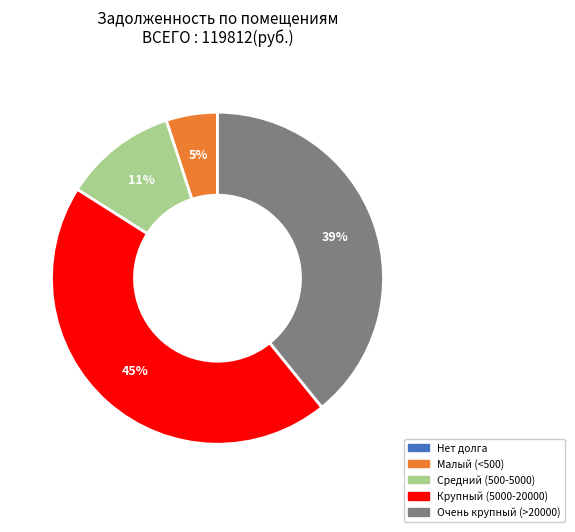

What percentage is the Малый (<500) slice, to the nearest percent?

5%